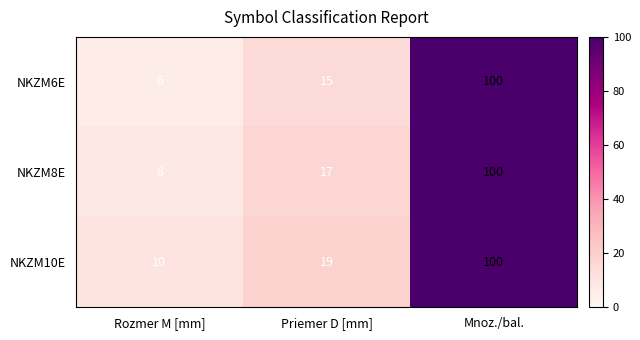

What is the total value across all series at Mnoz./bal.?

300